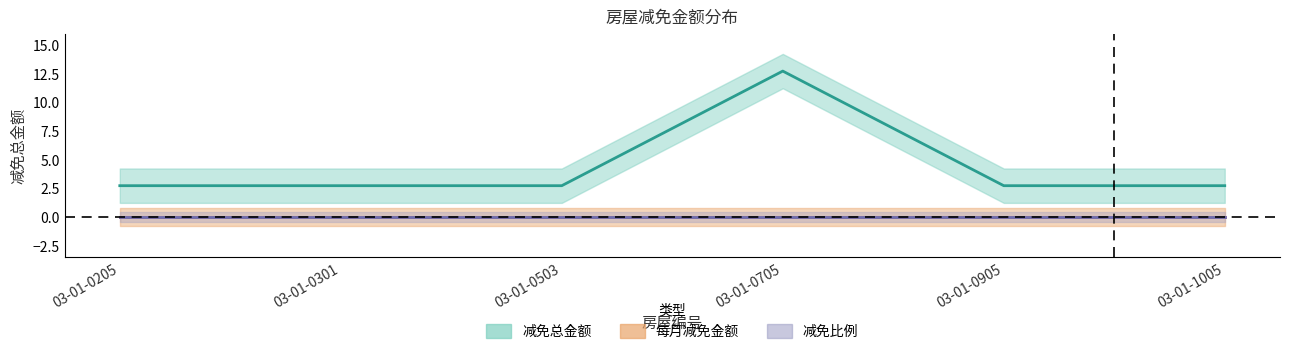

What is the total value across all series at 03-01-1005?

2.7